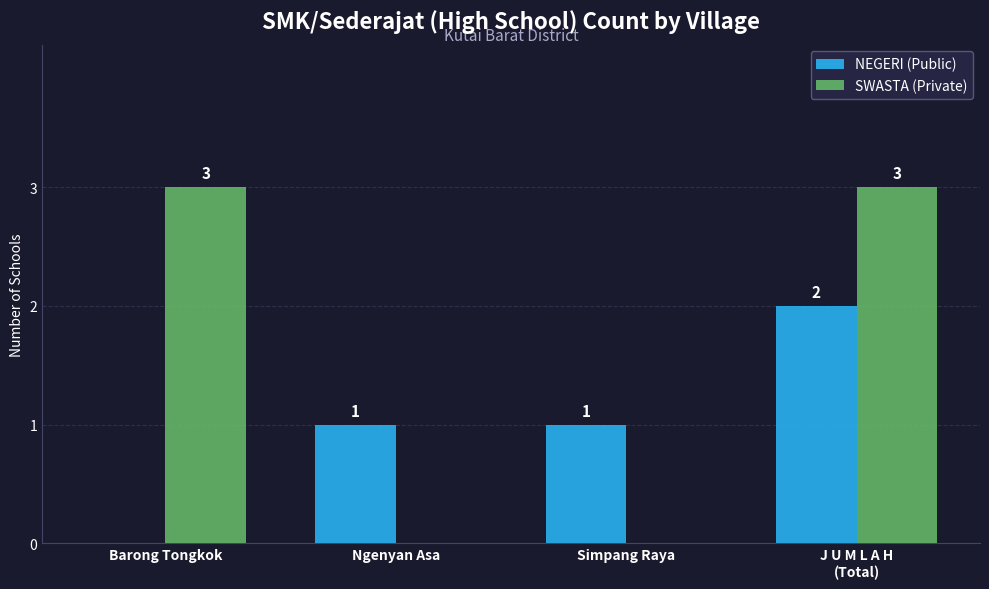

What is the highest value of the SWASTA (Private) series?

3